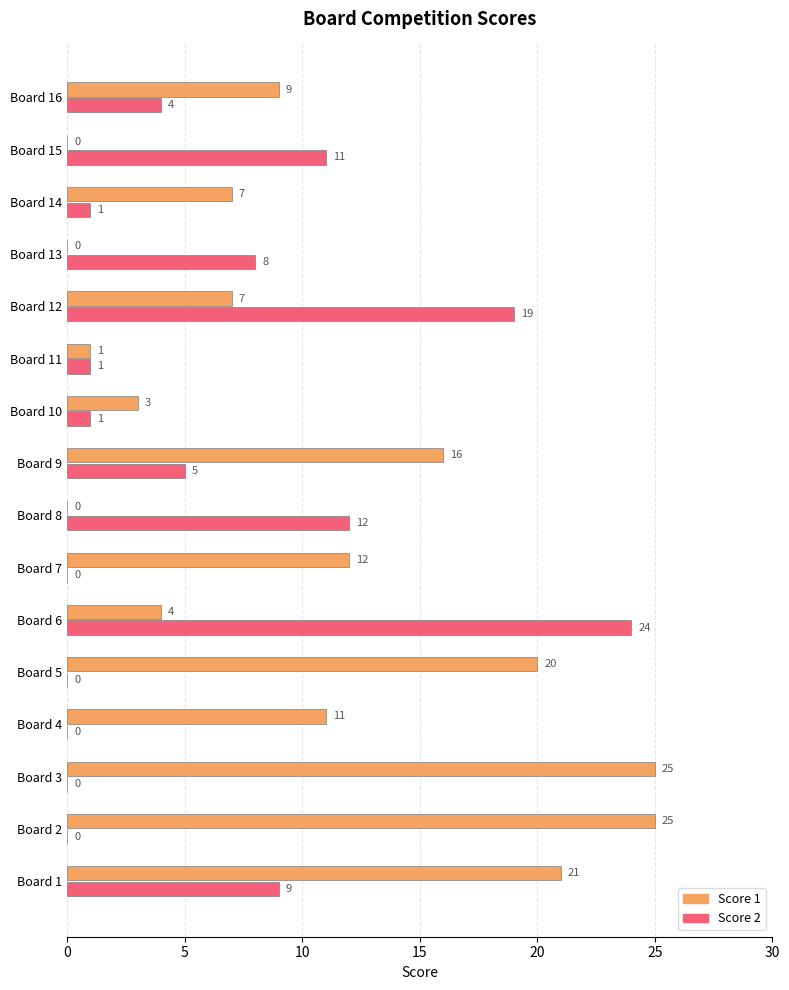

What is the sum of all Score 1 values?

161